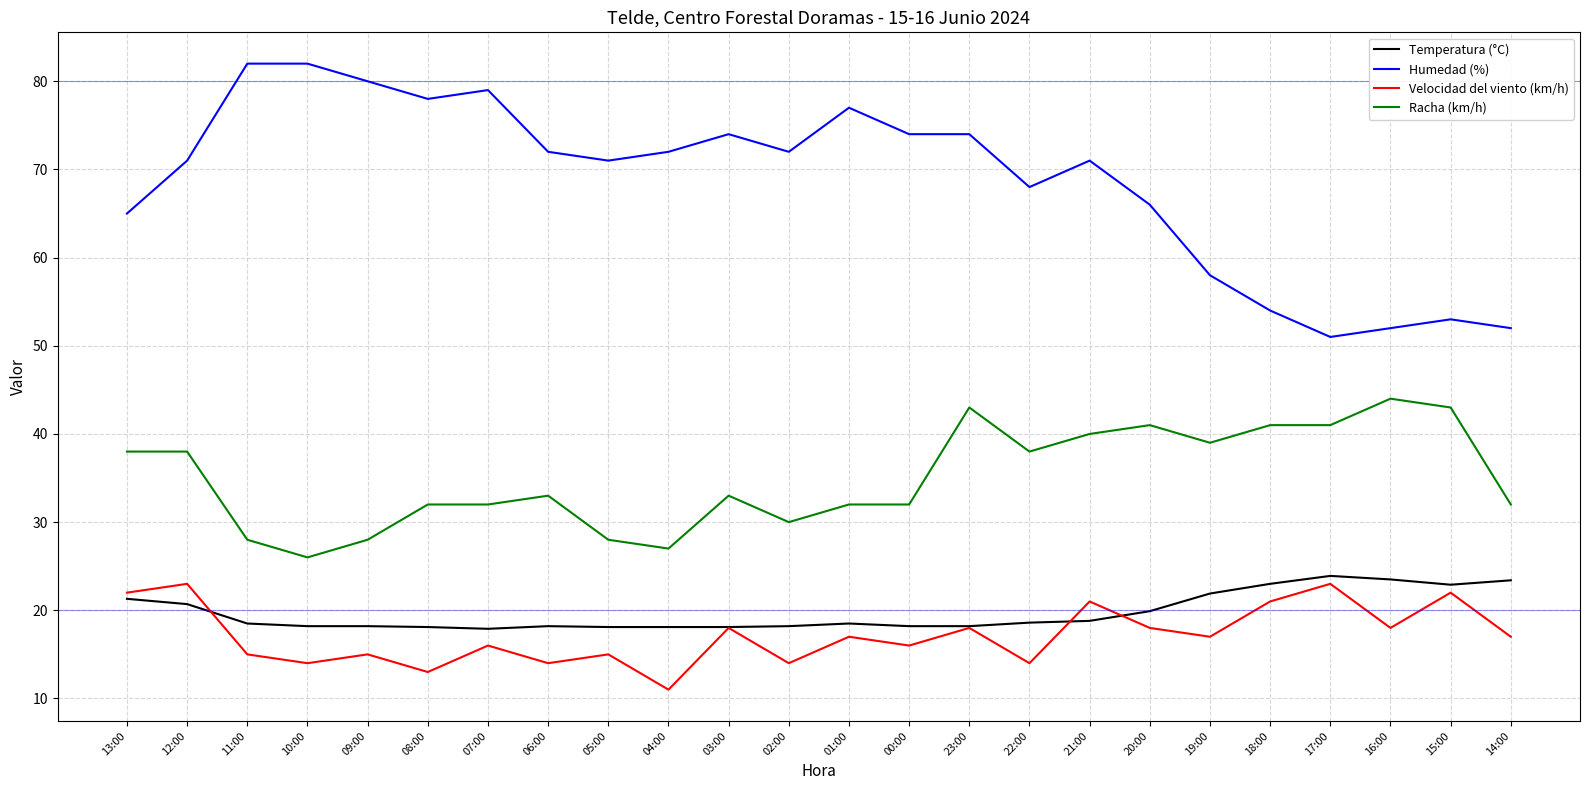

What is the highest value of the Humedad (%) series?

82.0